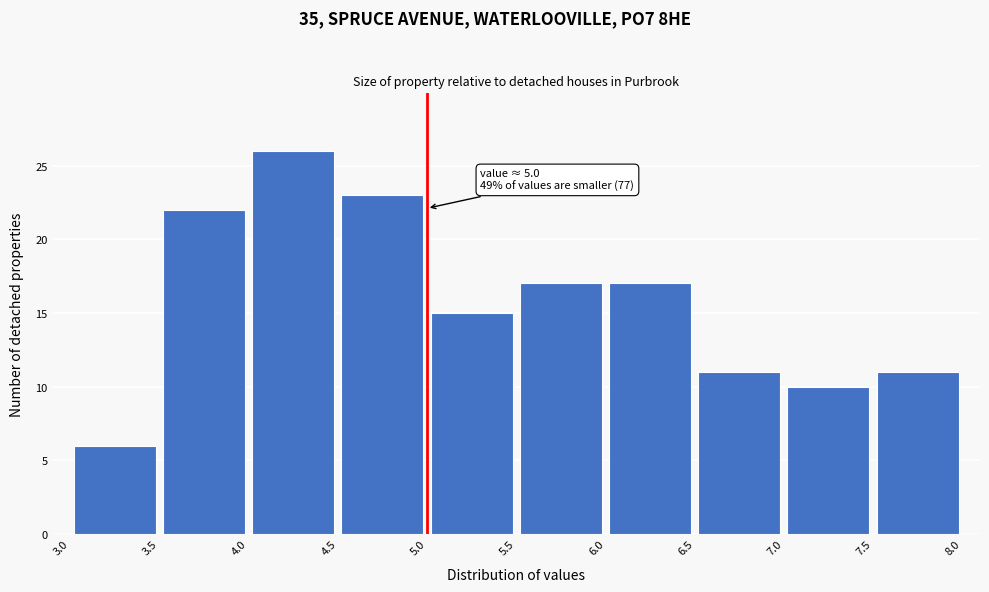

Over which range of the x-axis is the bar tallest?

4.0 to 4.5